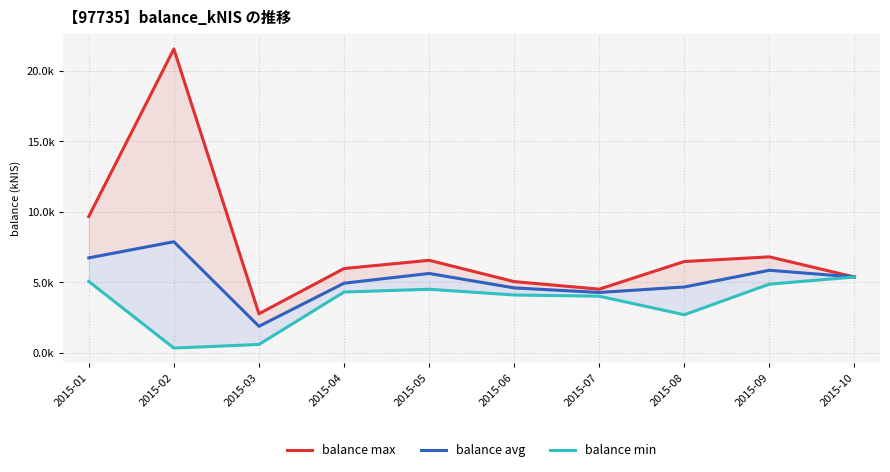

List the series in order of their overall mean, lowest first.

balance min, balance avg, balance max